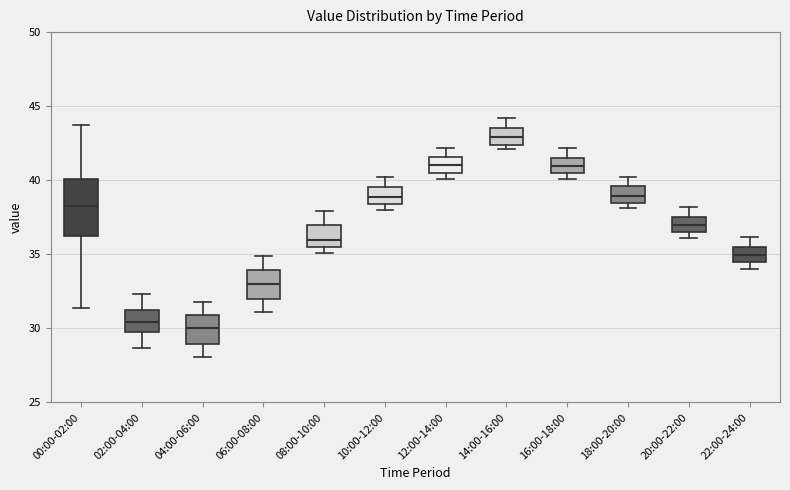

Reading left to right, read every box against the y-axis: the position of its median line, the range the box covers, and the ends of its whiskers. The values are not printed on the chart, so give them approximately, as read against the axis.

00:00-02:00: median 38.0, box 36.5 to 40.0, whiskers 31.5 to 43.5
02:00-04:00: median 30.5, box 30.0 to 31.0, whiskers 28.5 to 32.5
04:00-06:00: median 30.0, box 29.0 to 31.0, whiskers 28.0 to 32.0
06:00-08:00: median 33.0, box 32.0 to 34.0, whiskers 31.0 to 35.0
08:00-10:00: median 36.0, box 35.5 to 37.0, whiskers 35.0 to 38.0
10:00-12:00: median 39.0, box 38.5 to 39.5, whiskers 38.0 to 40.0
12:00-14:00: median 41.0, box 40.5 to 41.5, whiskers 40.0 to 42.0
14:00-16:00: median 43.0, box 42.5 to 43.5, whiskers 42.0 to 44.0
16:00-18:00: median 41.0, box 40.5 to 41.5, whiskers 40.0 to 42.0
18:00-20:00: median 39.0, box 38.5 to 39.5, whiskers 38.0 to 40.0
20:00-22:00: median 37.0, box 36.5 to 37.5, whiskers 36.0 to 38.0
22:00-24:00: median 35.0, box 34.5 to 35.5, whiskers 34.0 to 36.0